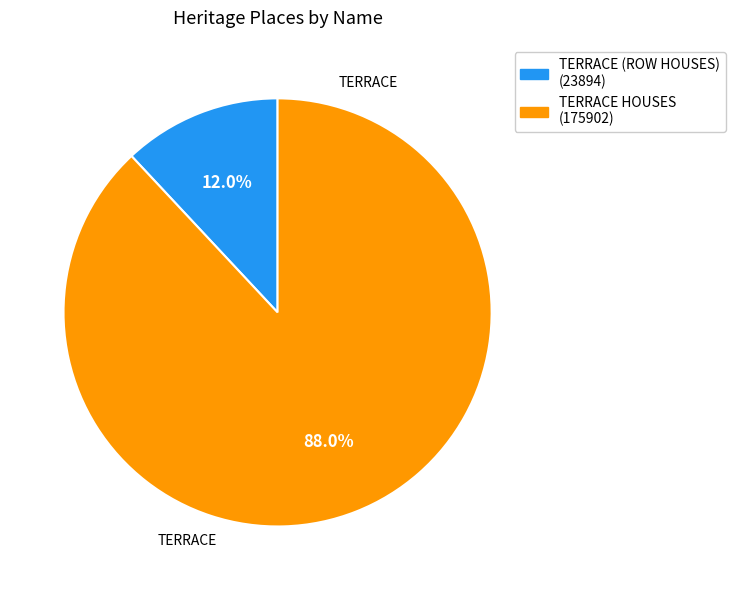

Rank the categories by value from highest to lowest.

TERRACE HOUSES, TERRACE (ROW HOUSES)